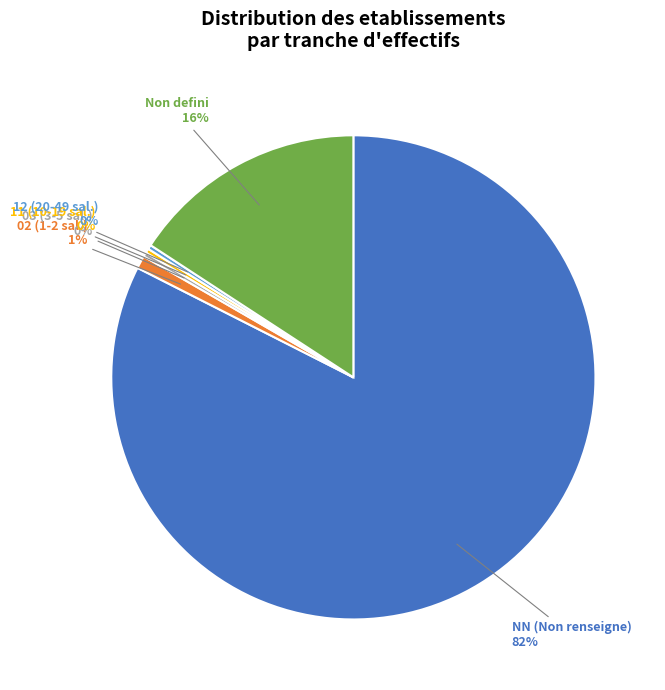

Is there any slice that represents more than half of the pie?

Yes